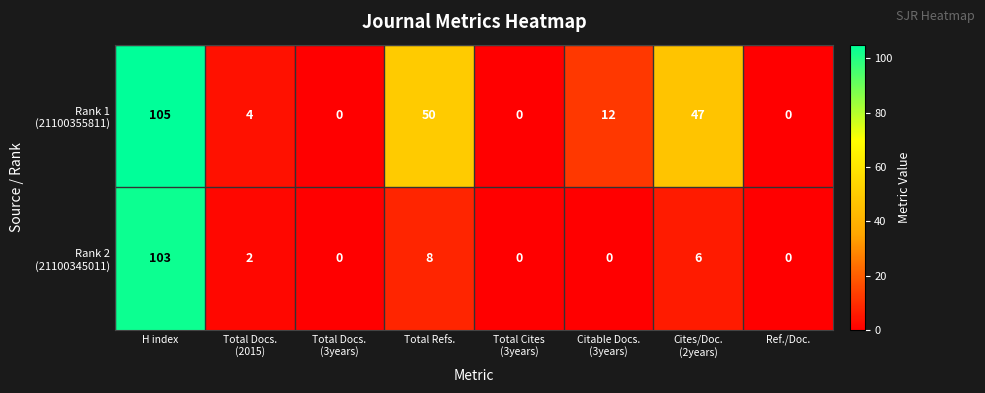

At which category is the sum across all series the highest?

H index